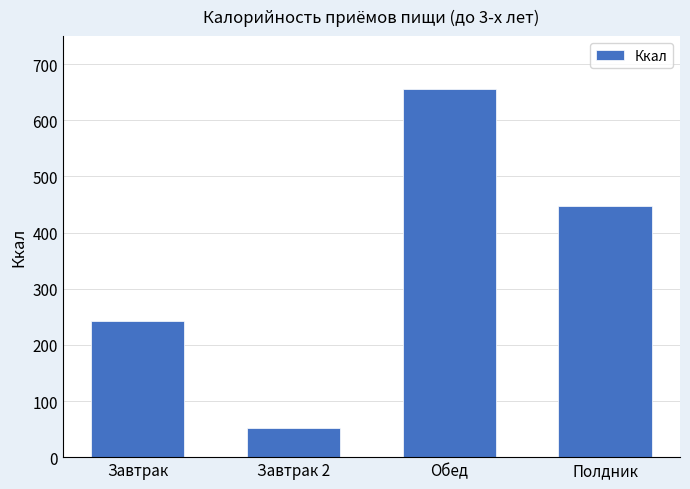

The chart shows a value of 803.9 at Полдник. True or false?

False